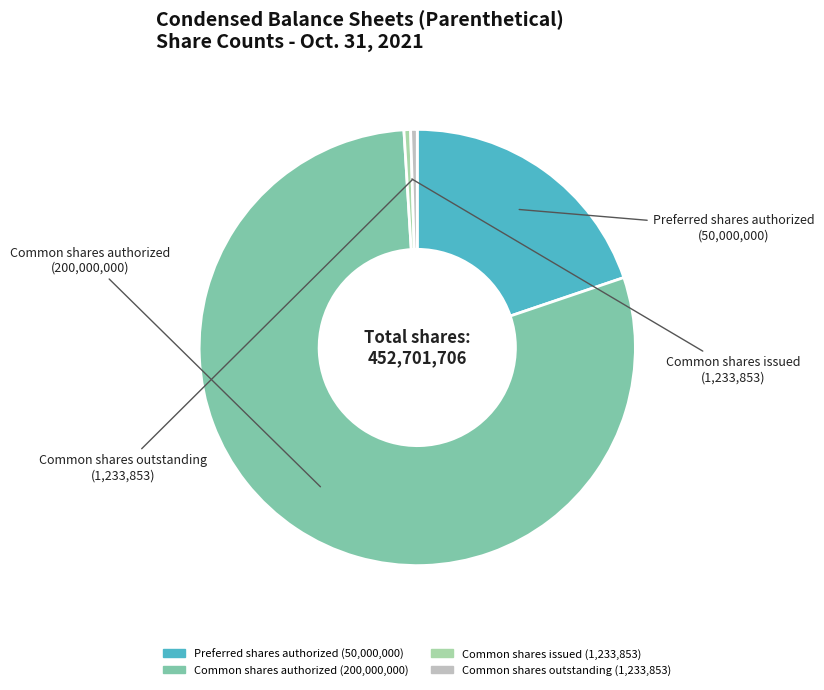

How many slices are in this pie chart?

4